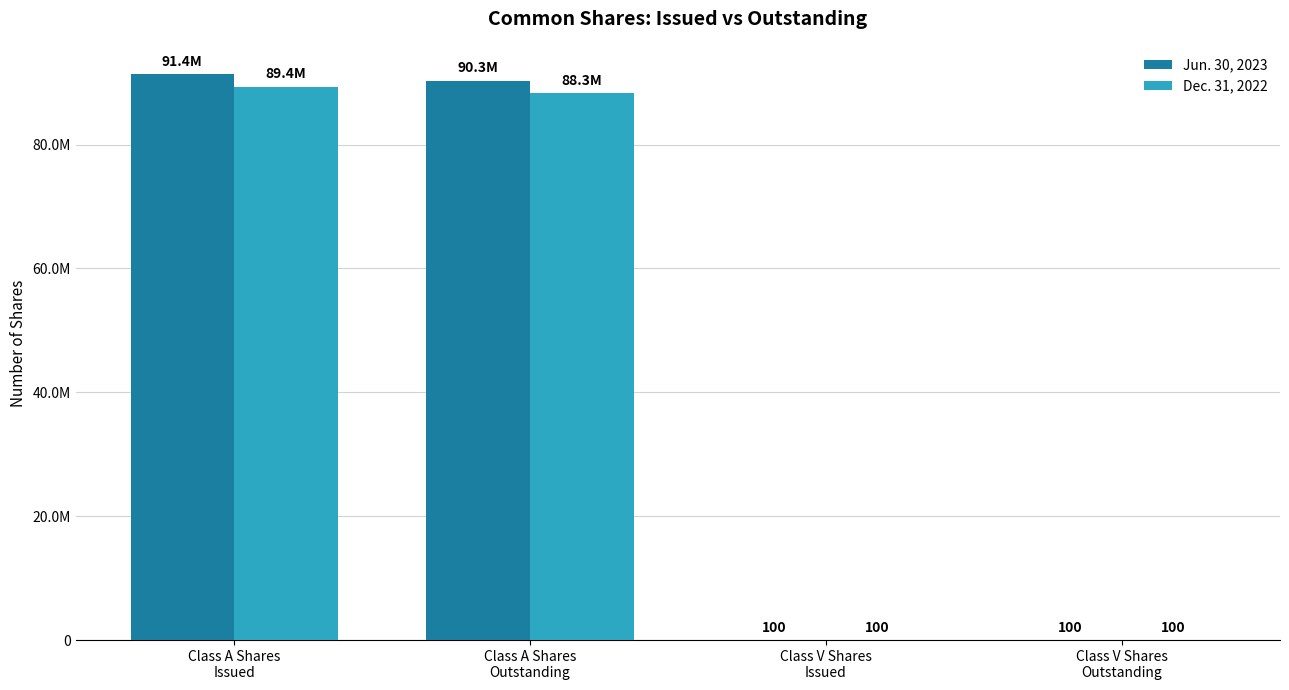

How many groups of bars are there?

4